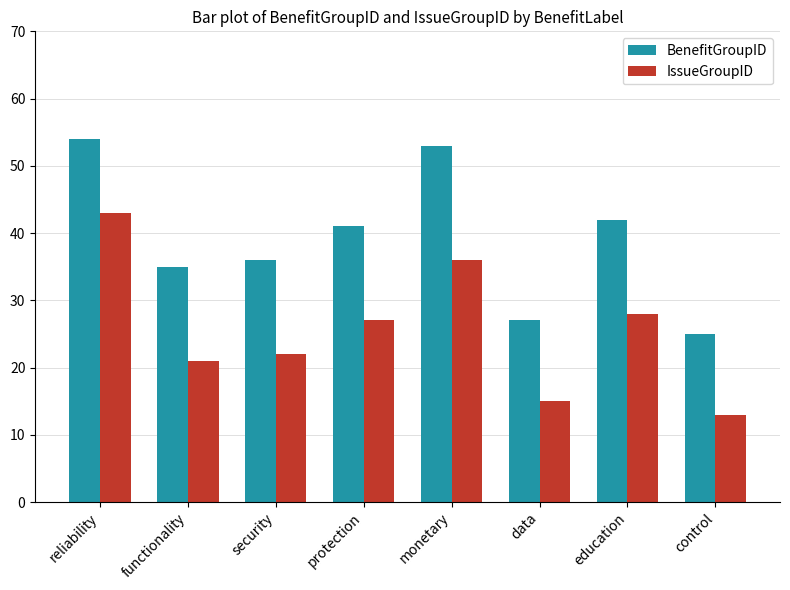

What is the value of the IssueGroupID bar at the 5th from the left?

36